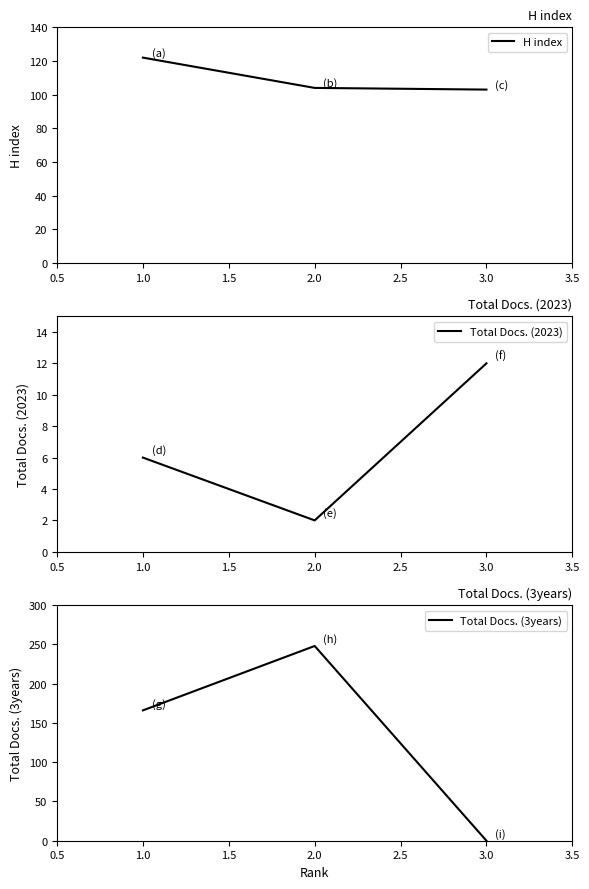

How many data points does each series have?

3